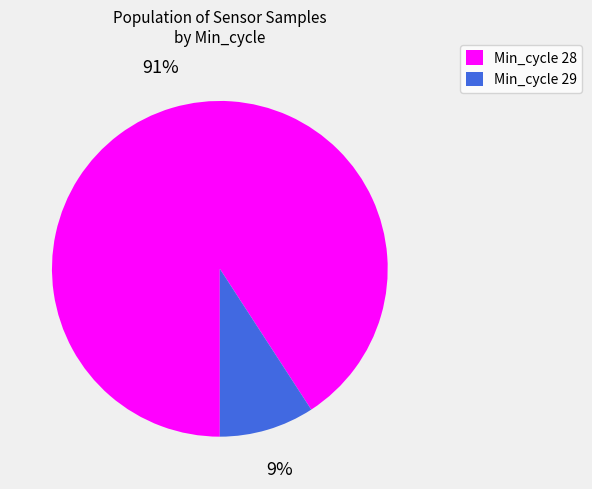

True or false: Min_cycle 28 accounts for 99% of the total.

False